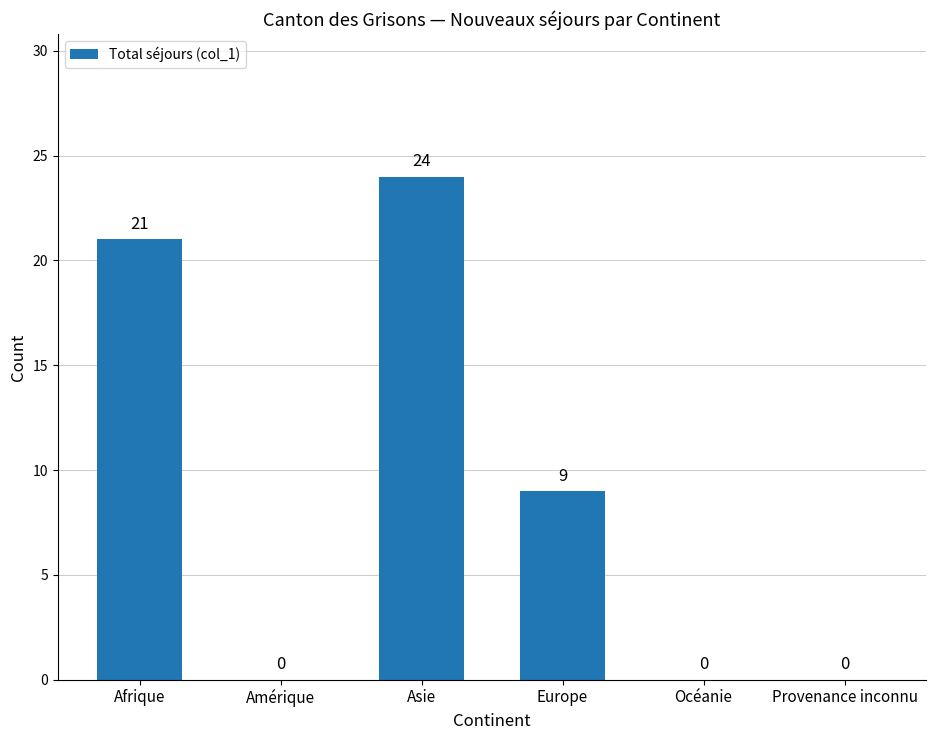

The value at Amérique is 14. True or false?

False